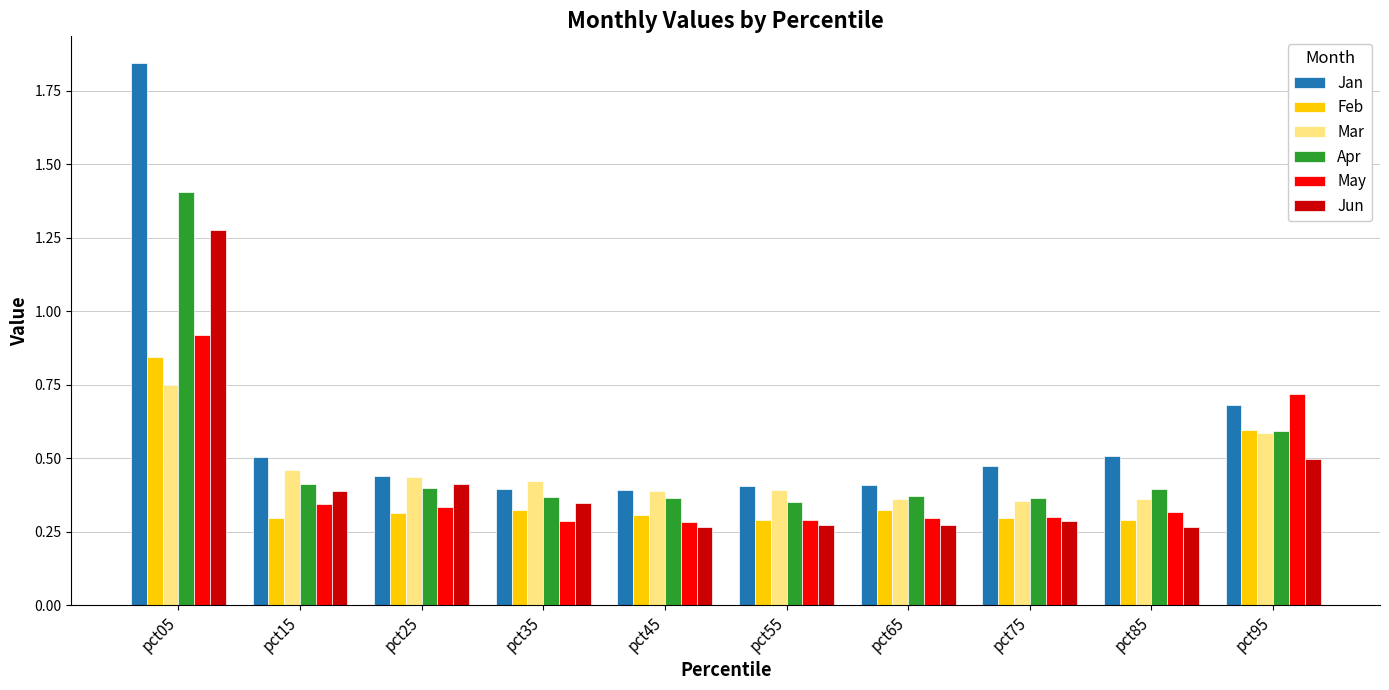

True or false: Mar has a value of 0.2 at pct25.

False